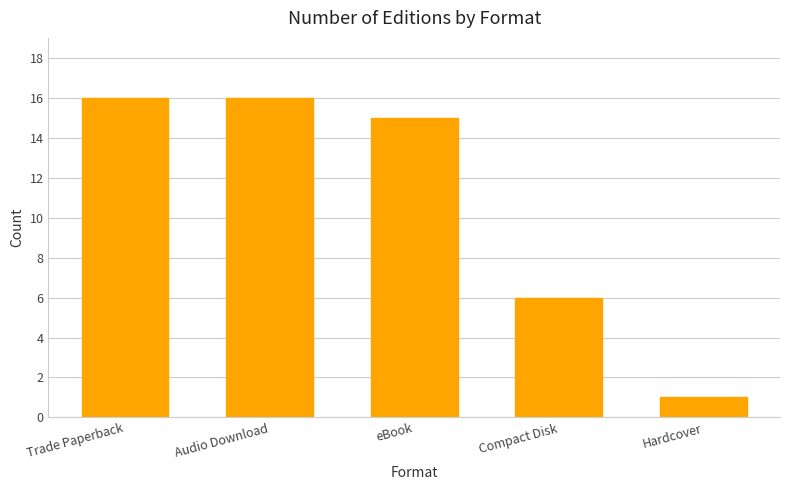

What is the sum of all values?

54